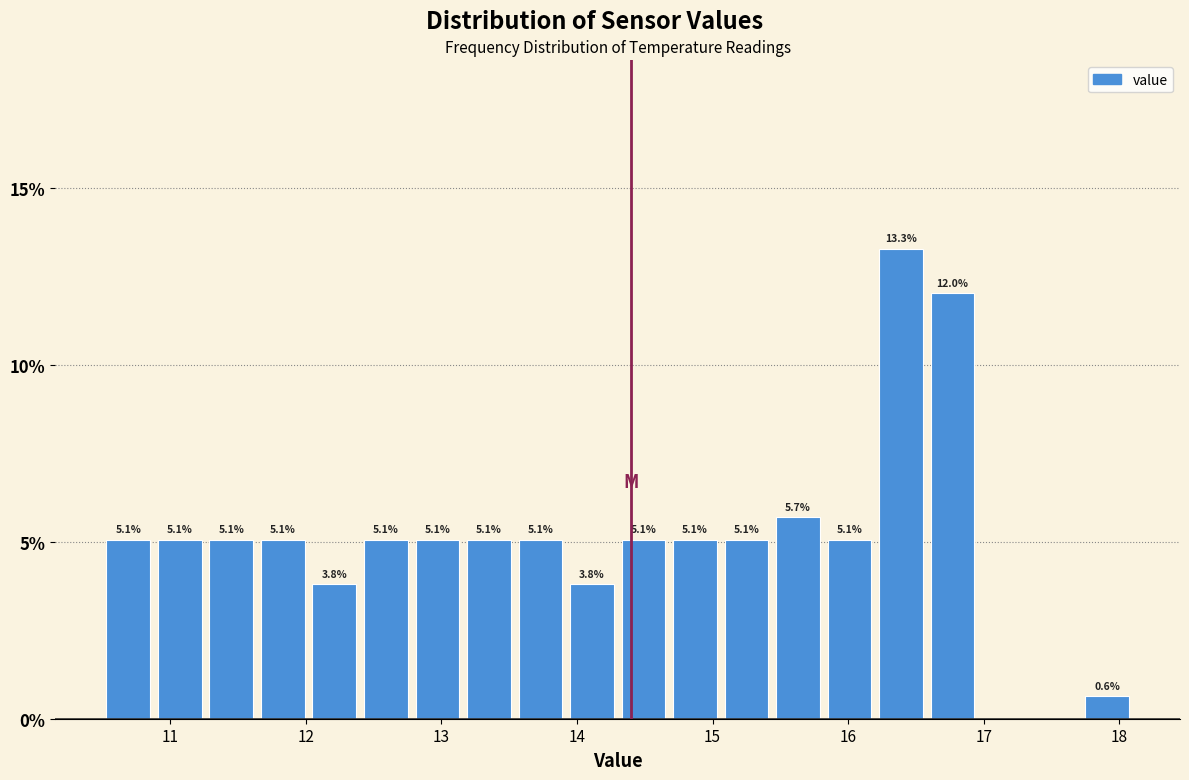

Read against the x-axis, roughly where is the centre of the tallest bar?

16.4